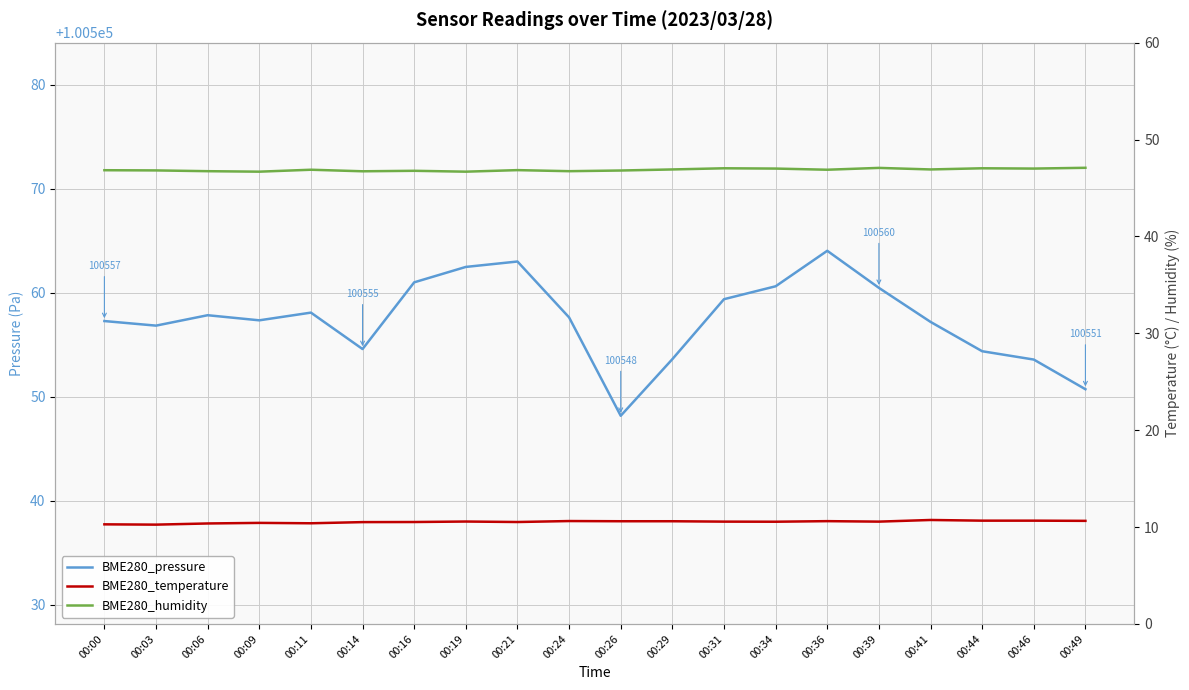

At which category is the sum across all series the highest?

00:36